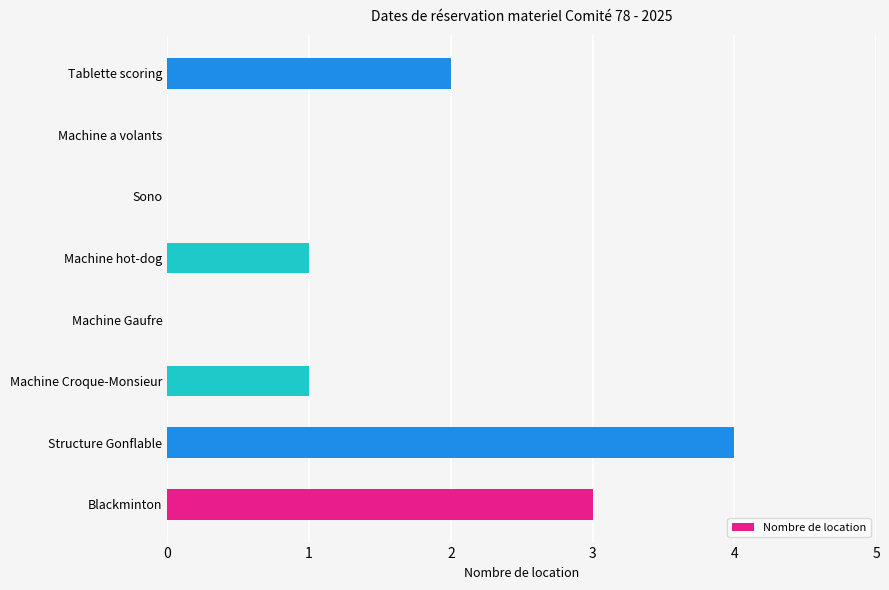

Is it true that the value at Machine Gaufre is 1?

False